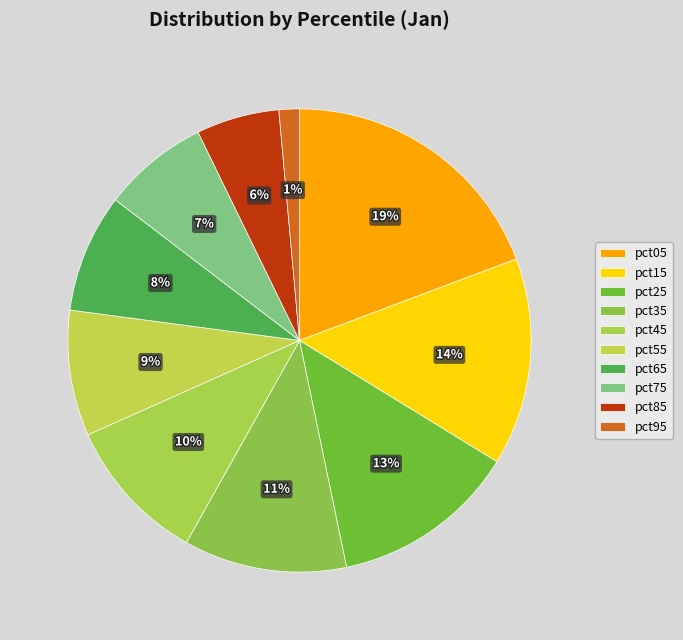

Which slice is the largest?

pct05